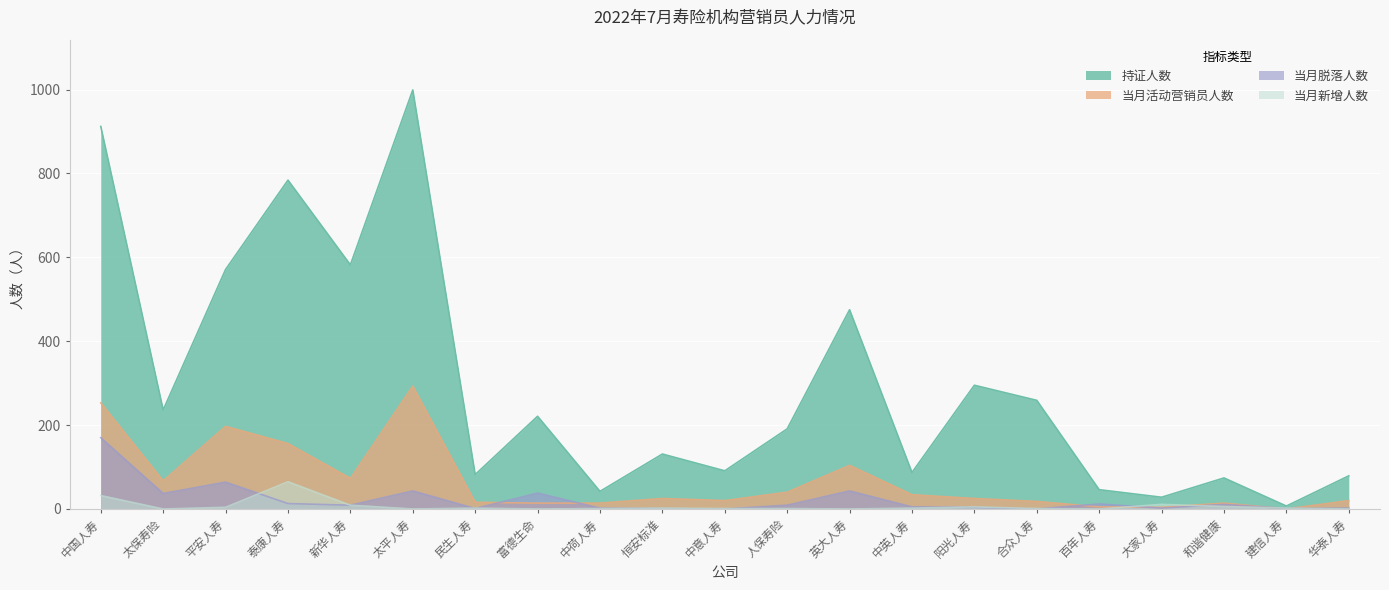

List the labels in order of 当月活动营销员人数 value, largest first.

太平人寿, 中国人寿, 平安人寿, 泰康人寿, 英大人寿, 新华人寿, 太保寿险, 人保寿险, 中英人寿, 恒安标准, 阳光人寿, 中意人寿, 华泰人寿, 合众人寿, 民生人寿, 富德生命, 中荷人寿, 和谐健康, 百年人寿, 大家人寿, 建信人寿